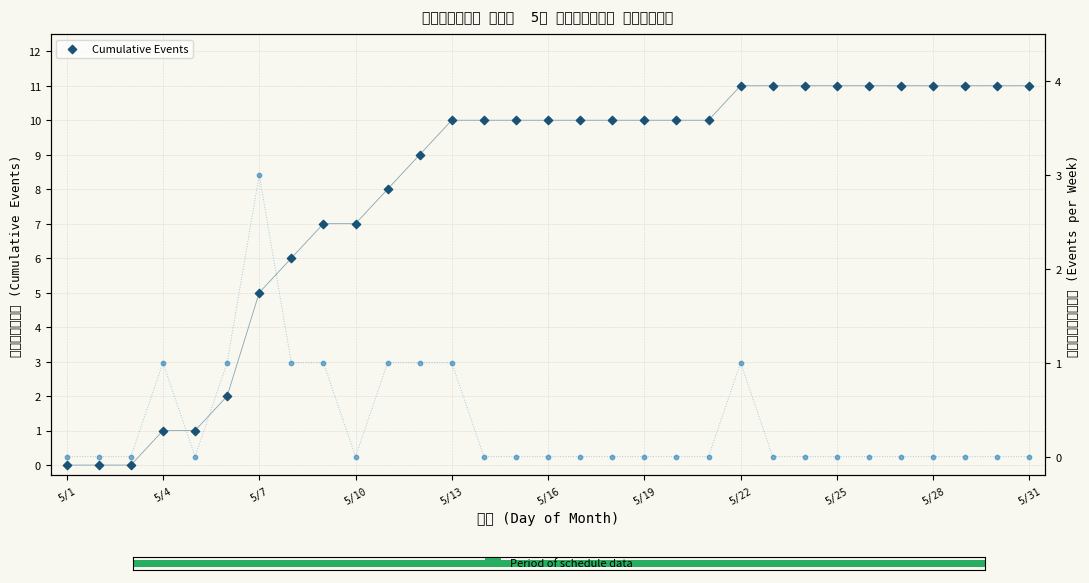

Which series has the largest total across all categories?

Cumulative Events